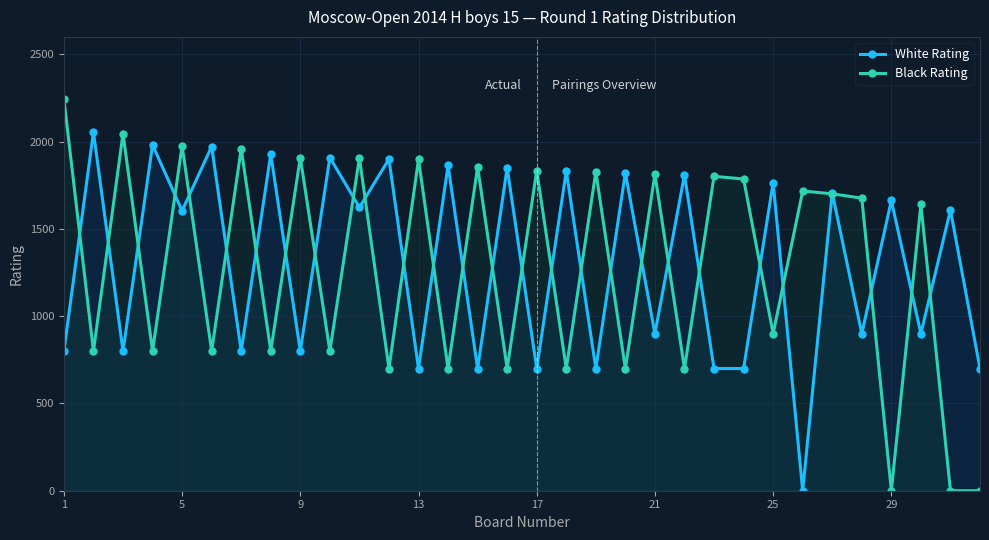

Which series has the widest spread of values?

Black Rating